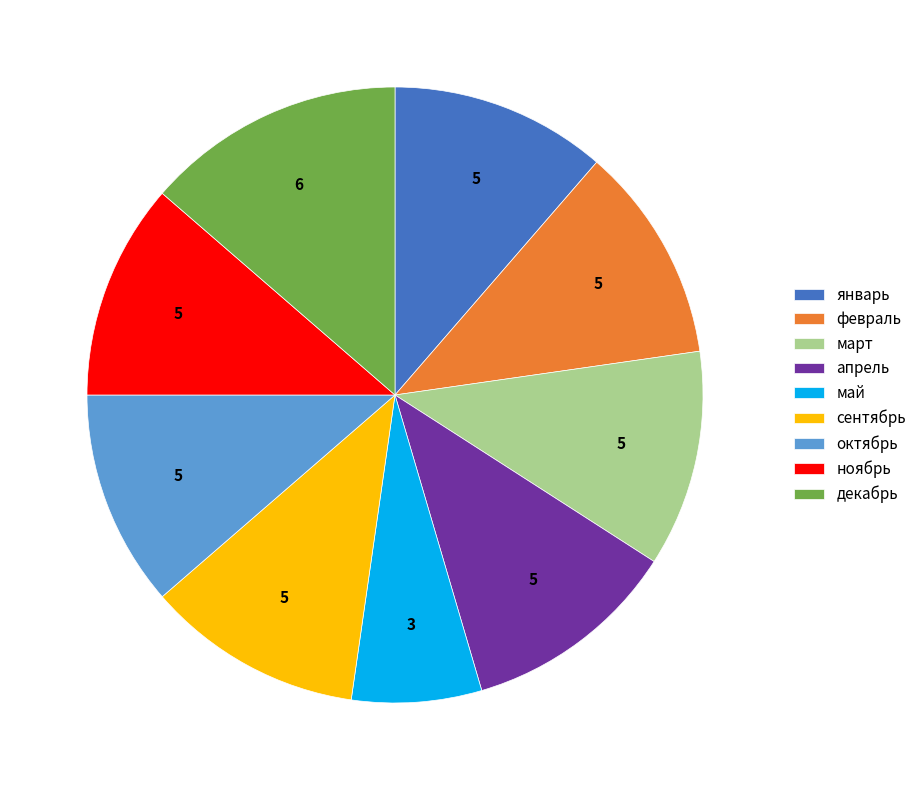

Is апрель the majority of the pie?

No